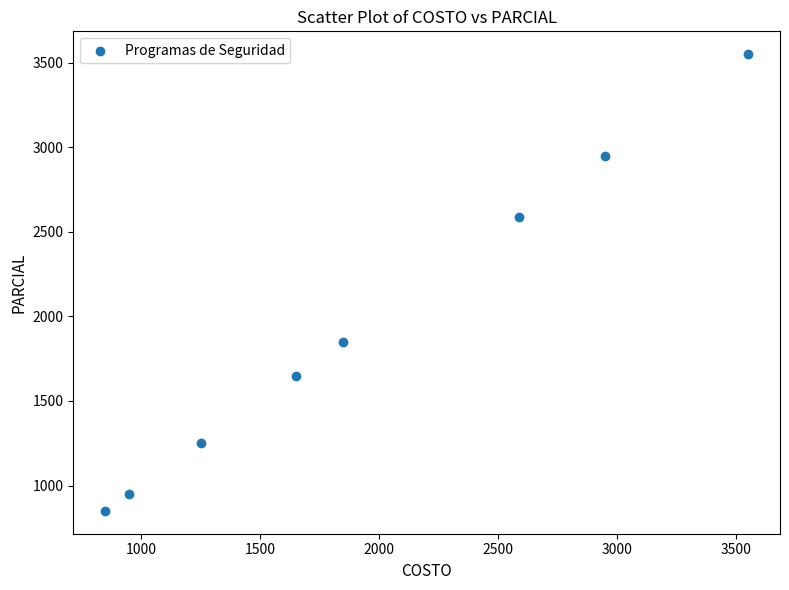

What Y value in the scatter plot is closest to 2200?

1850